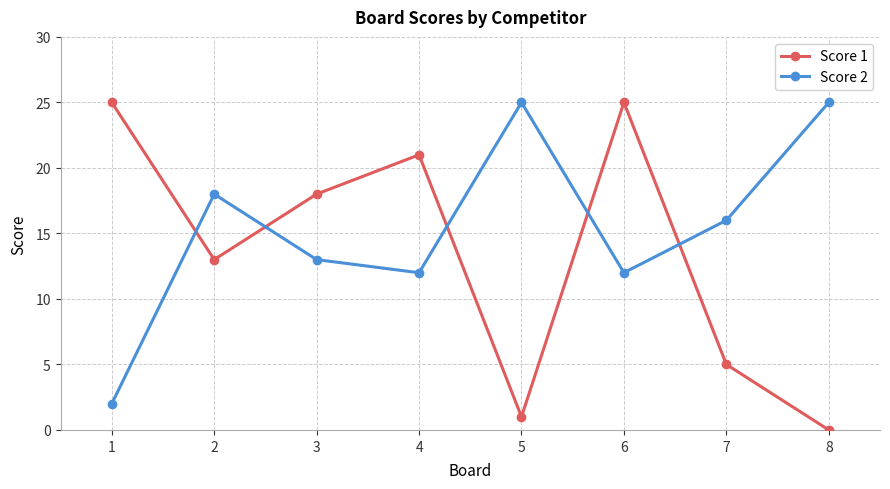

Count the Score 1 values in the range 5 to 25.

6